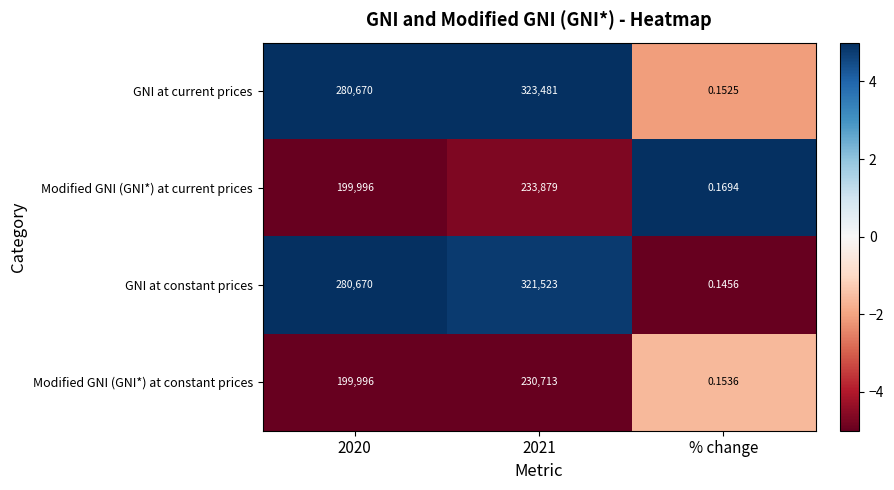

Count the number of data series in this chart.

4